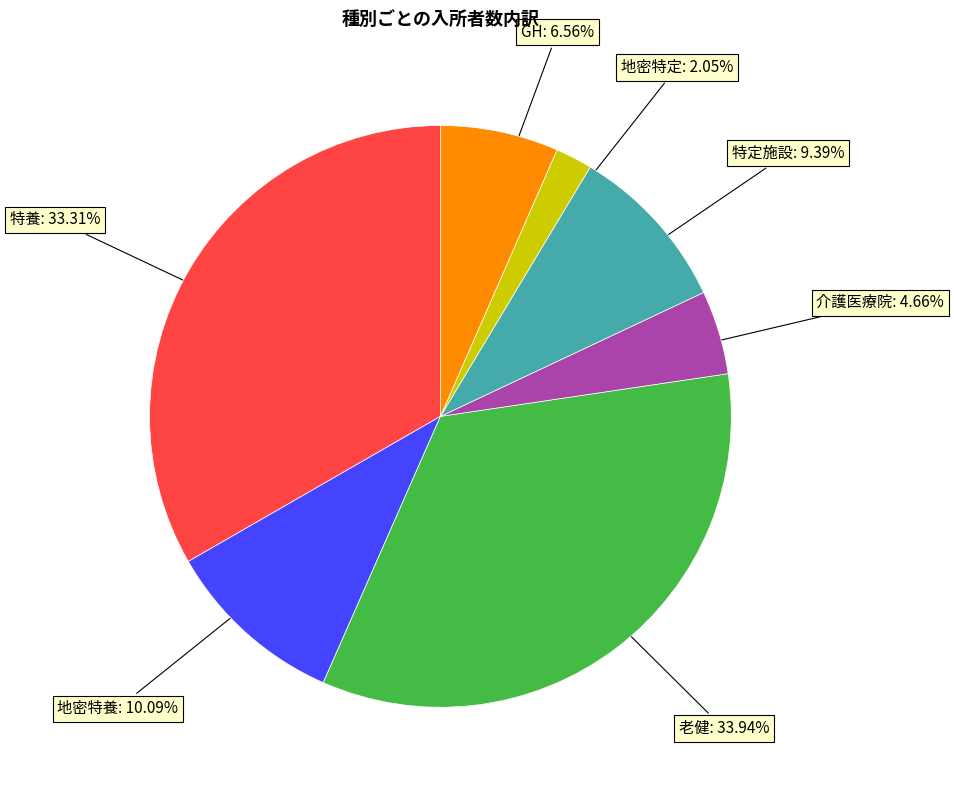

Is there a majority slice in this chart?

No